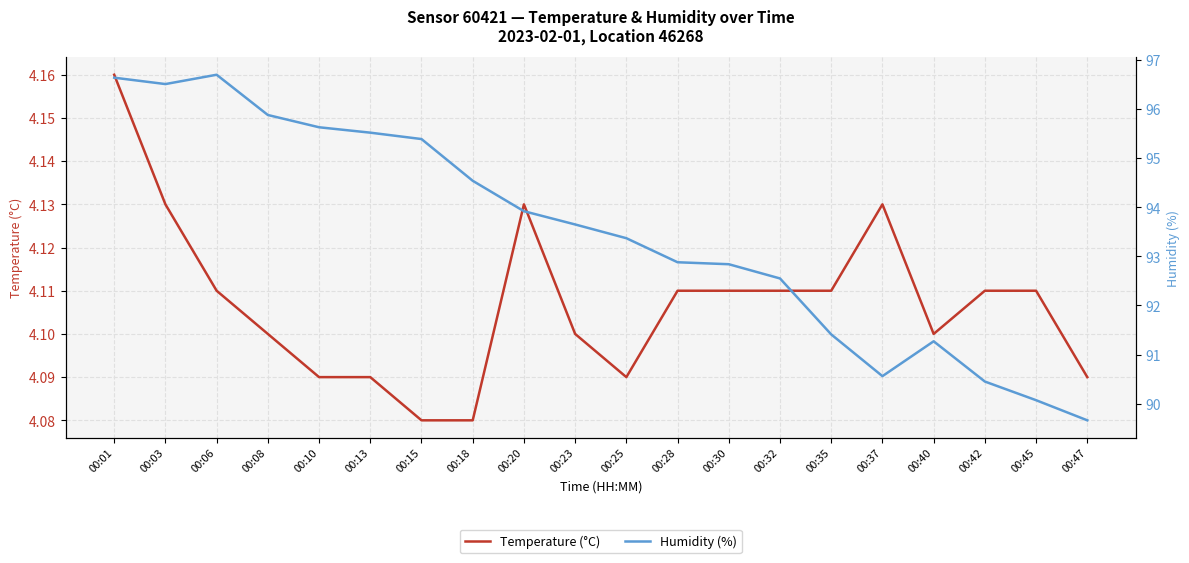

Reading left to right, what are all the values shown in this chart?

Temperature (°C): 4.2	4.1	4.1	4.1	4.1	4.1	4.1	4.1	4.1	4.1	4.1	4.1	4.1	4.1	4.1	4.1	4.1	4.1	4.1	4.1
Humidity (%): 96.6	96.5	96.7	95.9	95.6	95.5	95.4	94.5	93.9	93.7	93.4	92.9	92.8	92.5	91.4	90.6	91.3	90.5	90.1	89.7